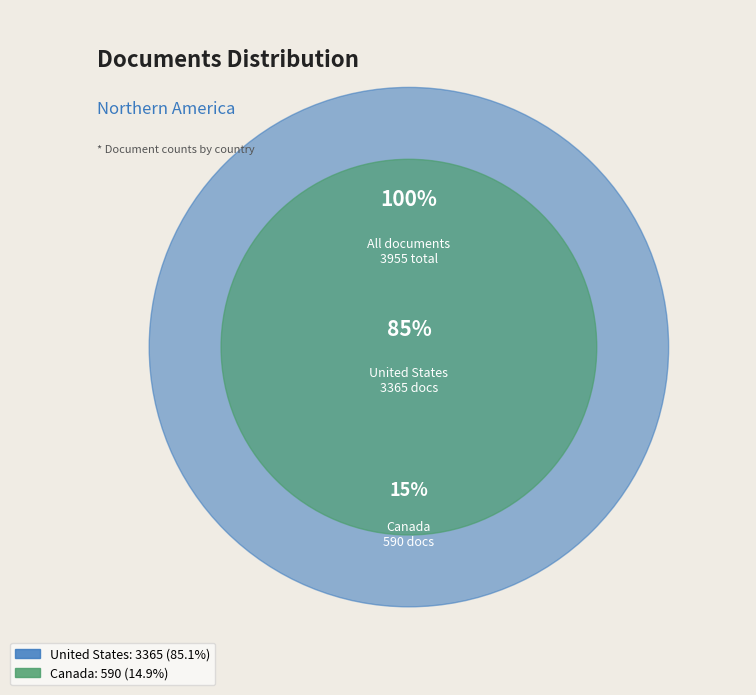

How many slices are in this pie chart?

2